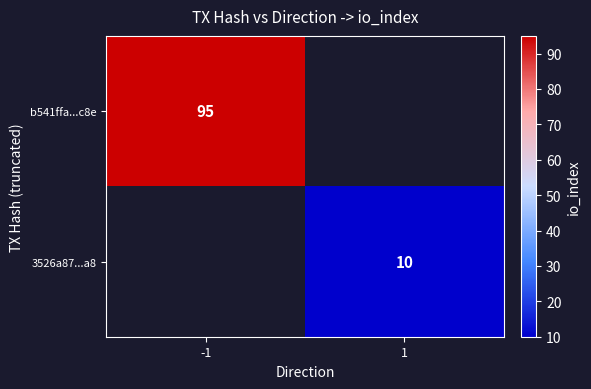

Is it true that 3526a87...a8 equals 10 at 1?

True